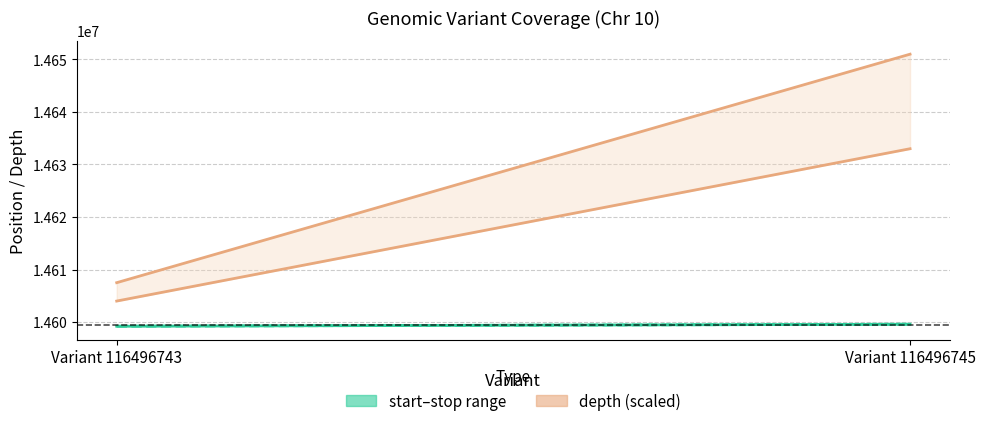

Which has a higher value, Variant 116496743 or Variant 116496745?

Variant 116496745